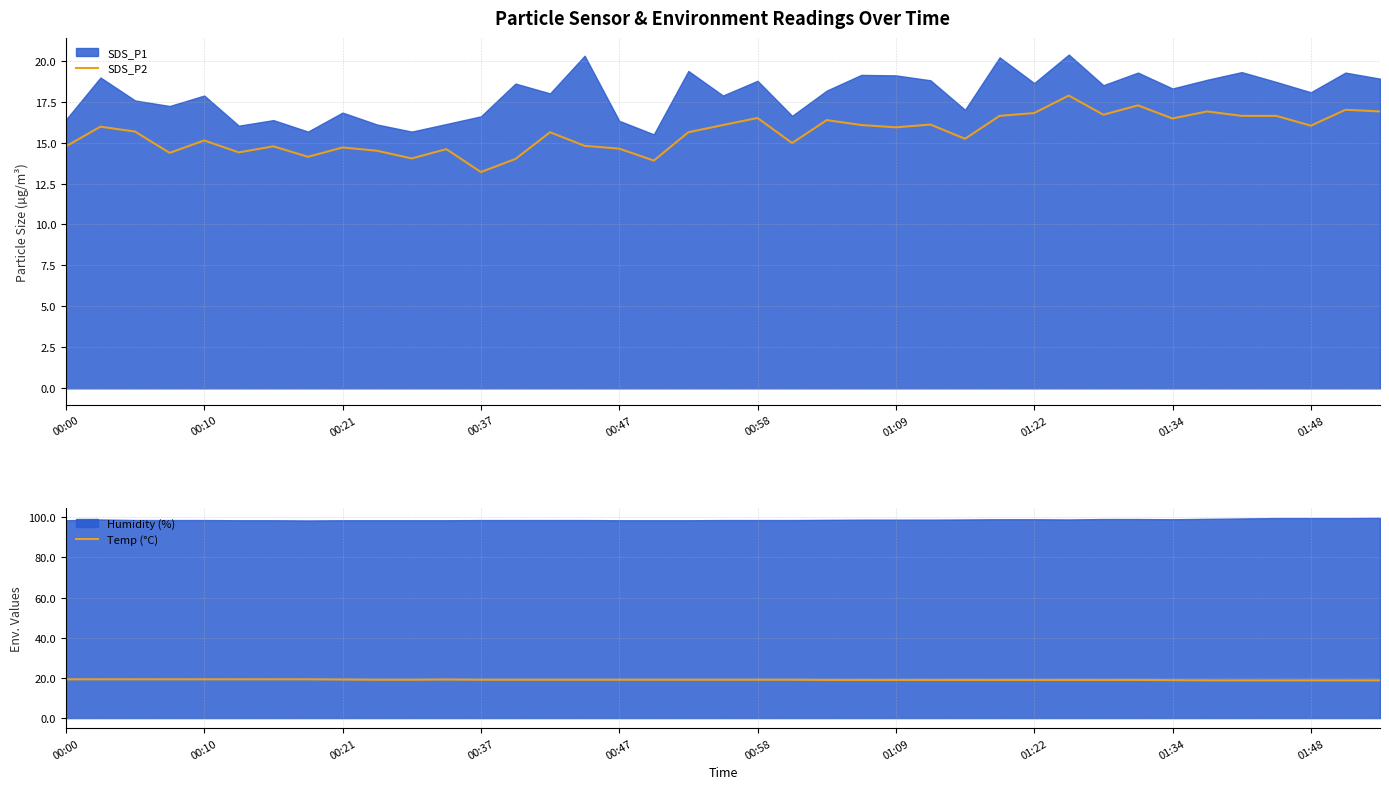

At which label does SDS_P2 reach its minimum?

00:37